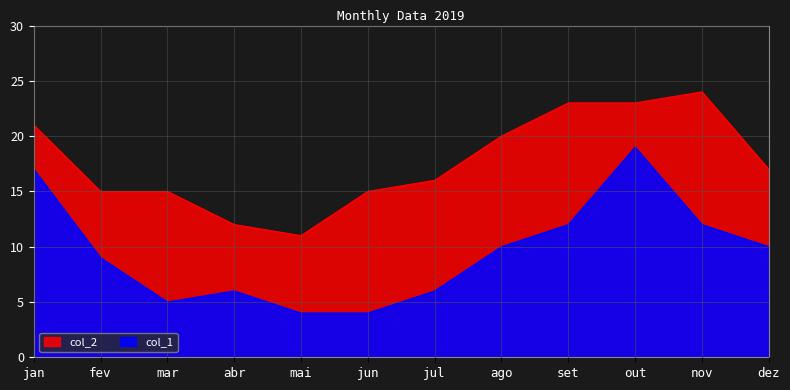

Is it true that col_1 equals 16 at set?

False